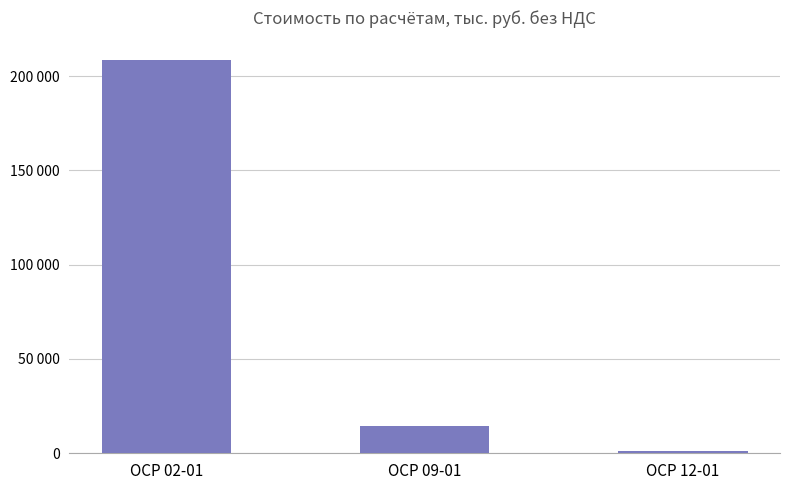

Where is the data nearest to the value 104963?

ОСР 09-01